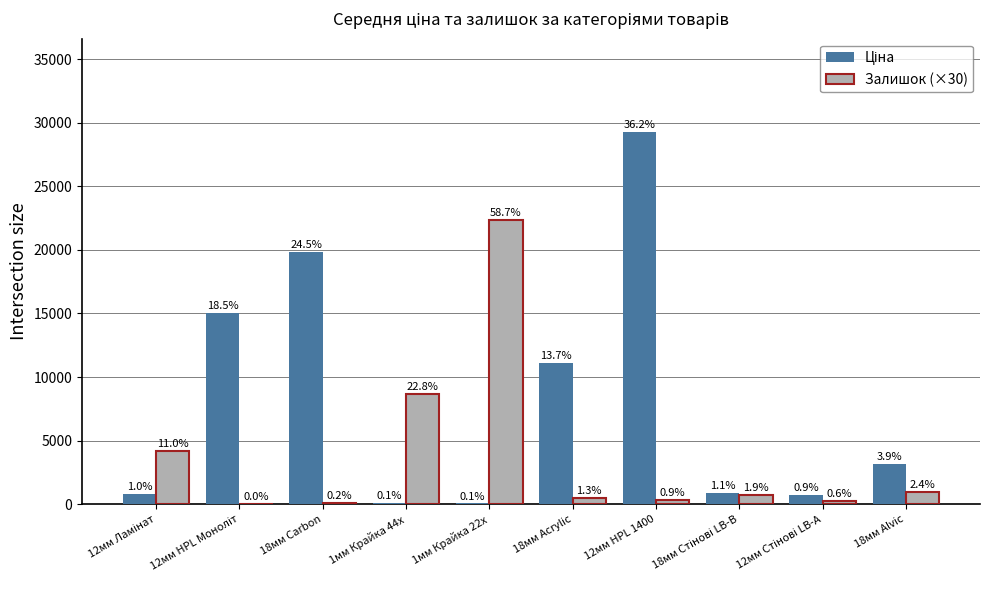

Which series has the largest total across all categories?

Ціна